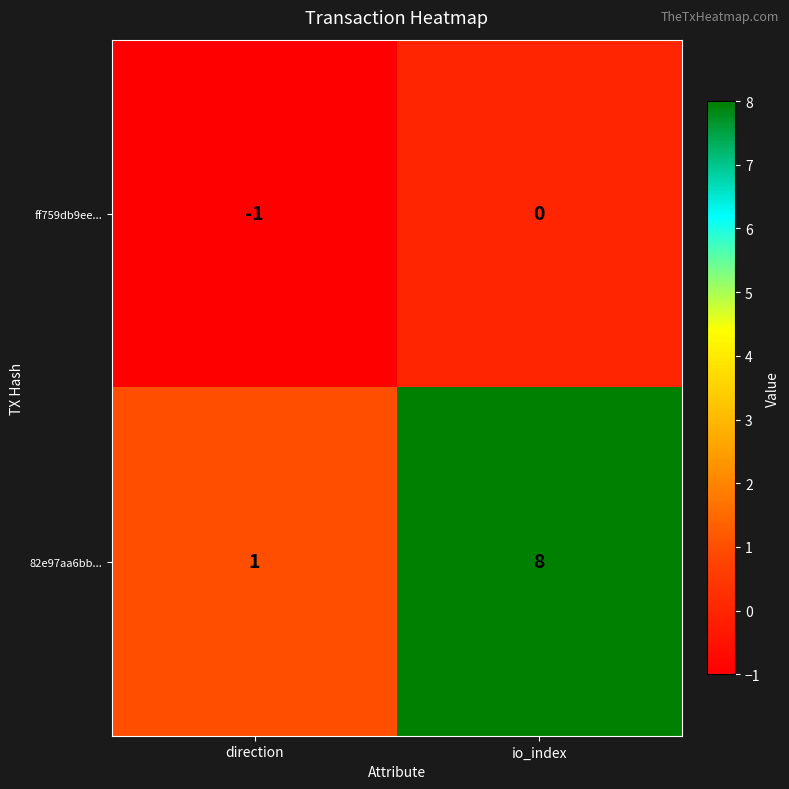

What is the spread (max minus min) of values at io_index?

8